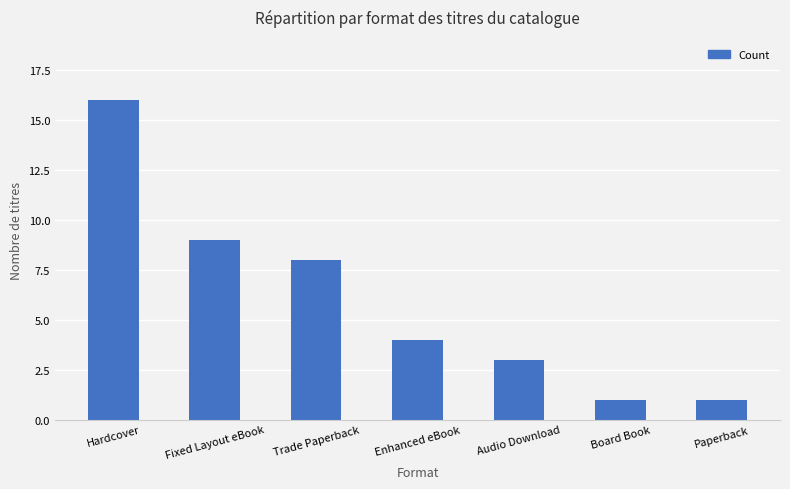

Reading right to left, extract all data points from this chart.

Paperback=1	Board Book=1	Audio Download=3	Enhanced eBook=4	Trade Paperback=8	Fixed Layout eBook=9	Hardcover=16